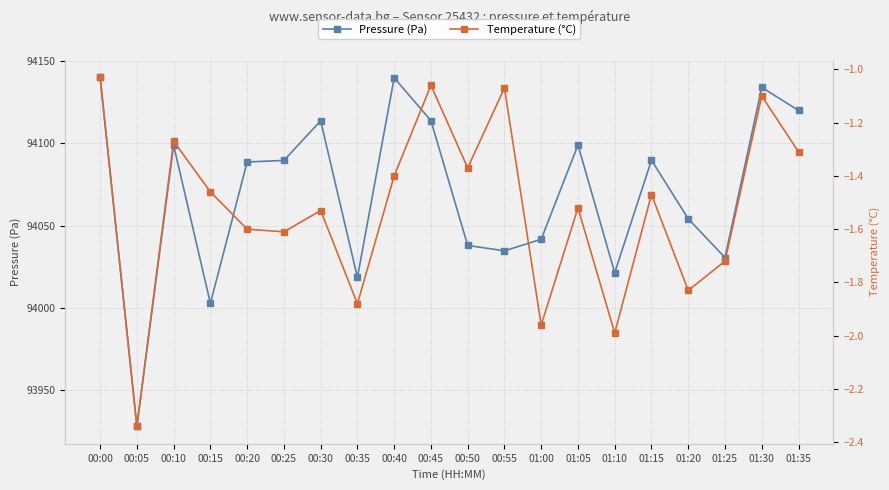

In Pressure (Pa), how many points are lower than both neighbors (excluding endpoints)?

6